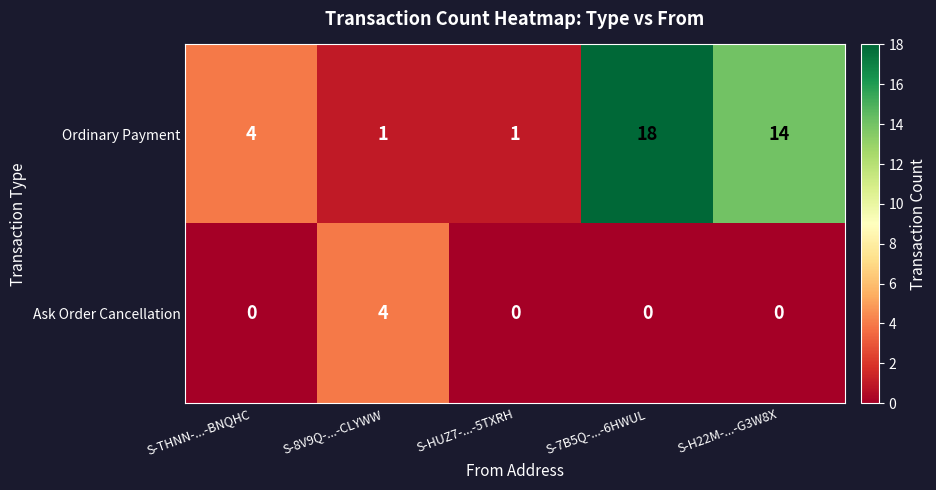

At which category is the sum across all series the highest?

S-7B5Q-...-6HWUL